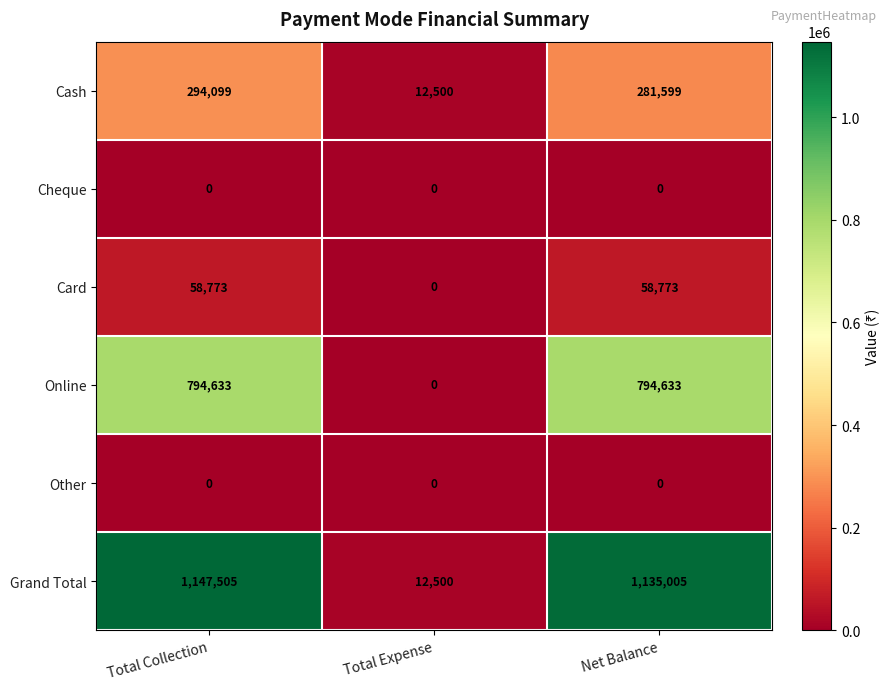

At which label is Online closest to 397316?

Total Expense